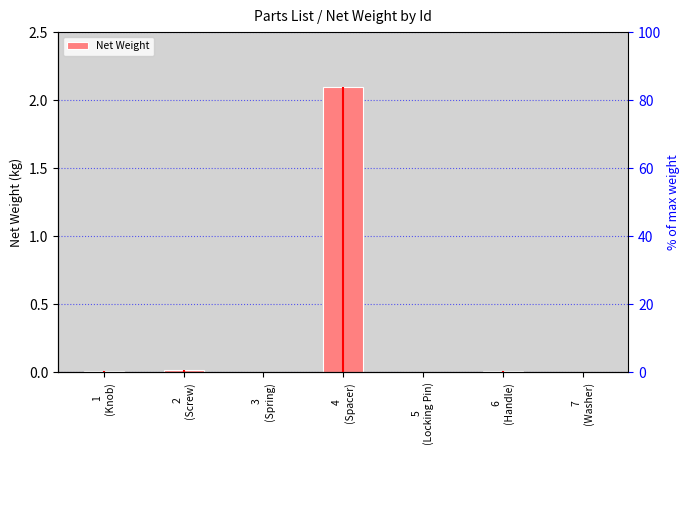

Is it true that the value at 2
(Screw) is 0.0?

False